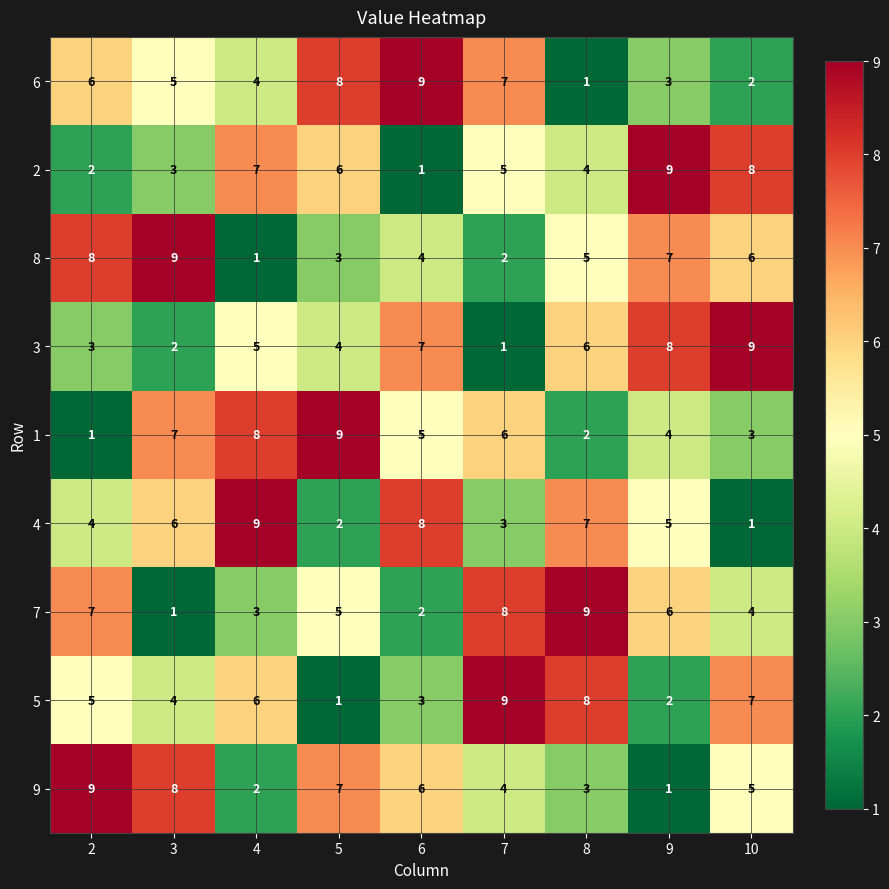

The 4 series shows 1 at 10. True or false?

True